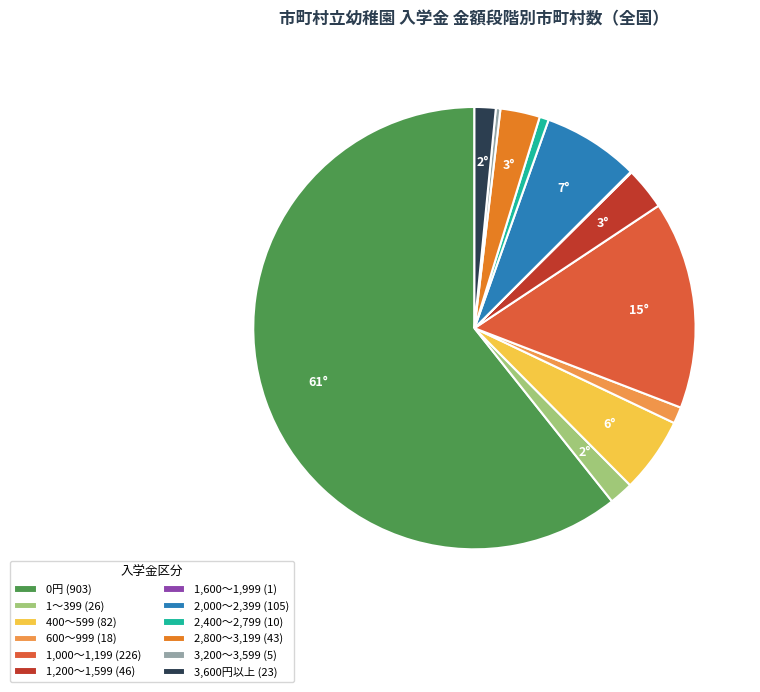

True or false: 1,000～1,199 accounts for 20% of the total.

False